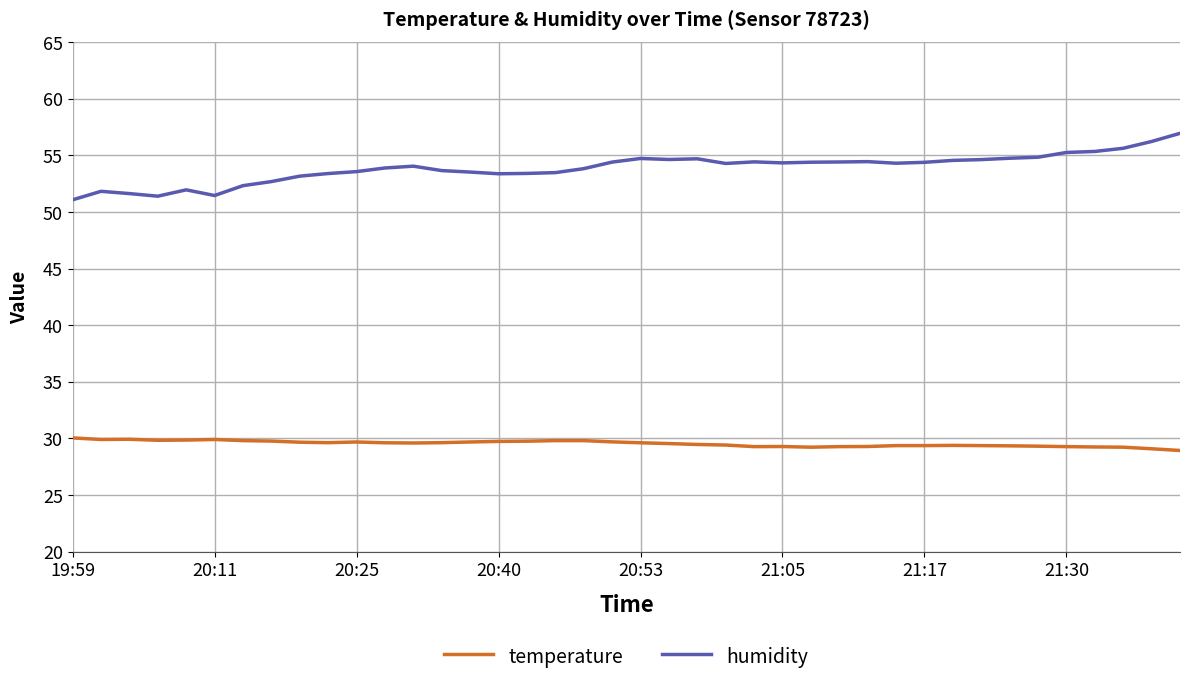

Count the number of data series in this chart.

2